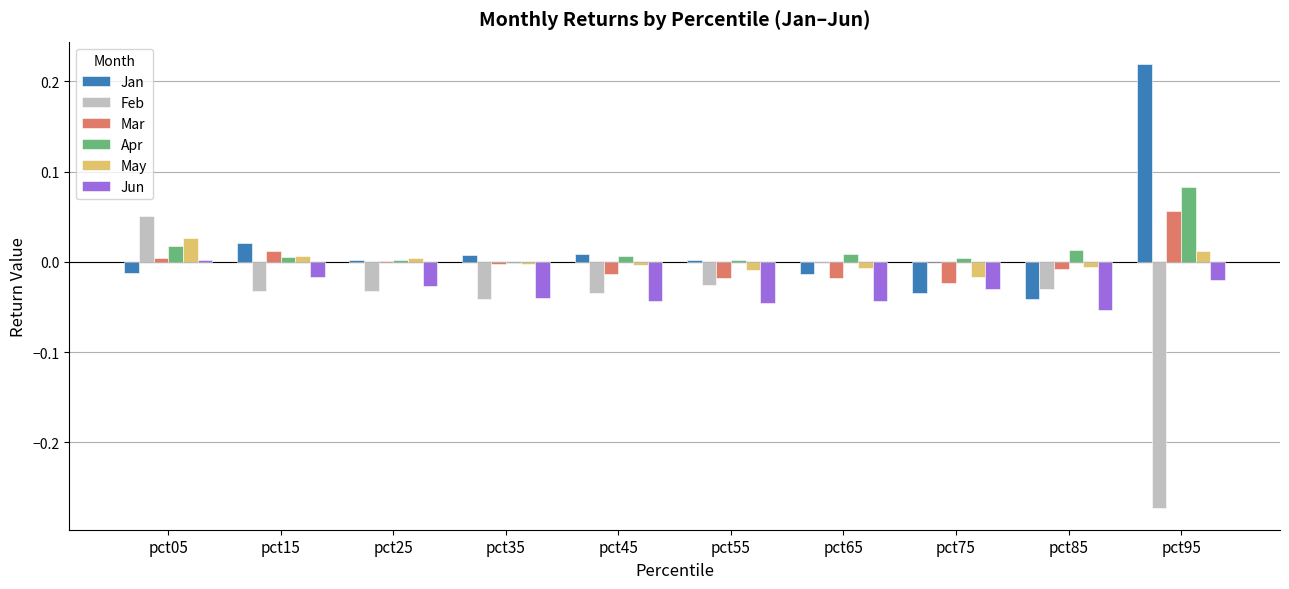

How many data points does each series have?

10